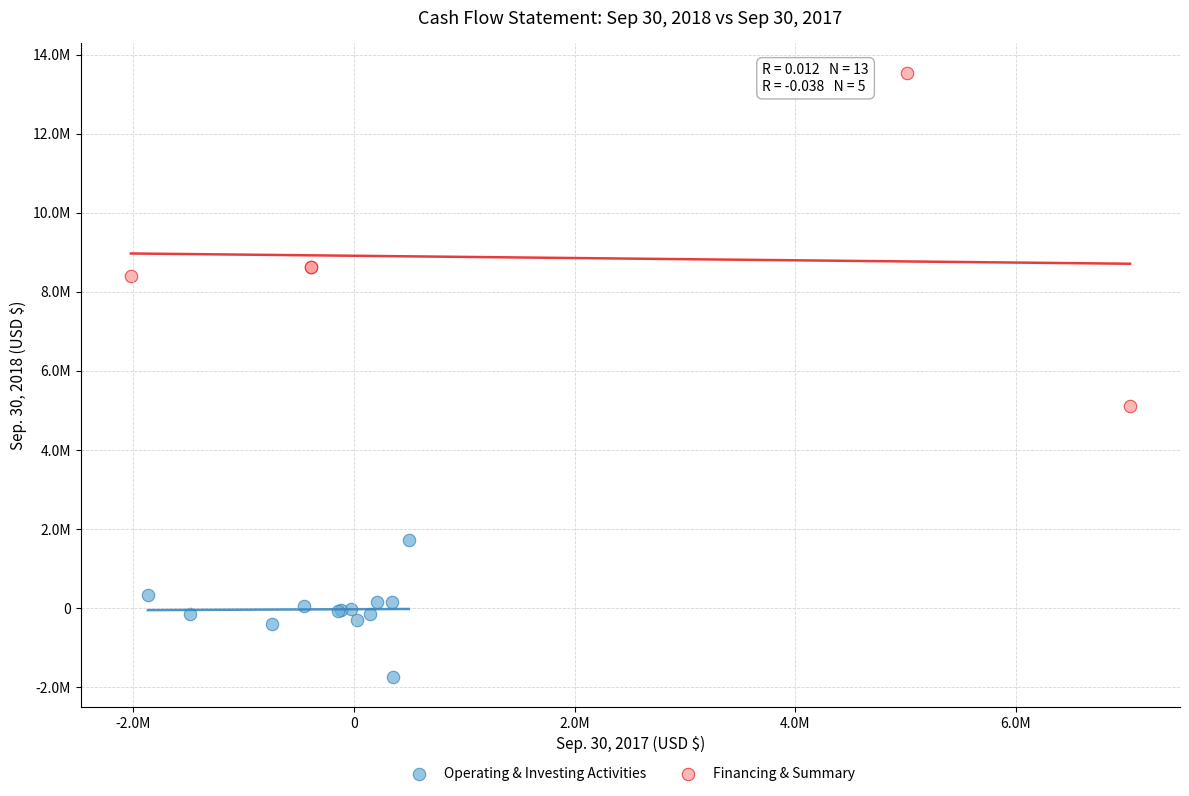

What are all the series names shown in the legend?

Operating & Investing Activities, Financing & Summary